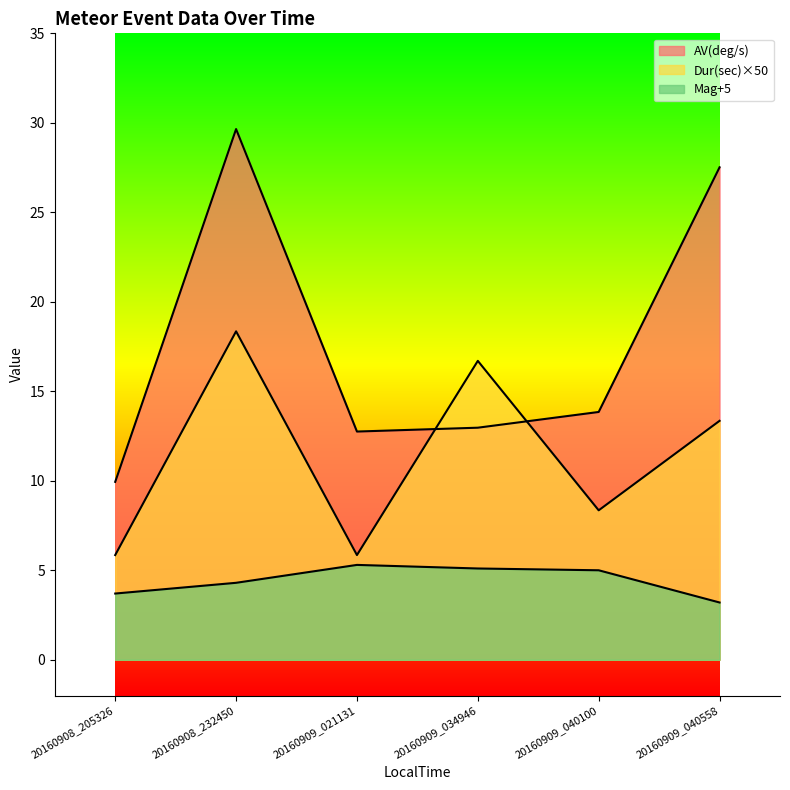

Does the chart have visible grid lines?

No